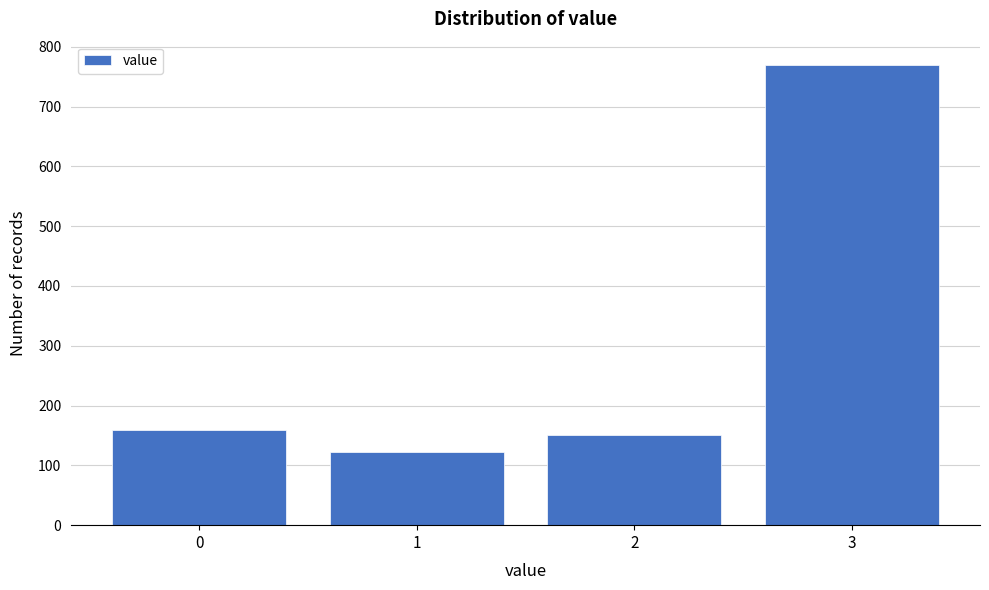

Reading left to right, extract all data points from this chart.

0=159	1=122	2=151	3=770